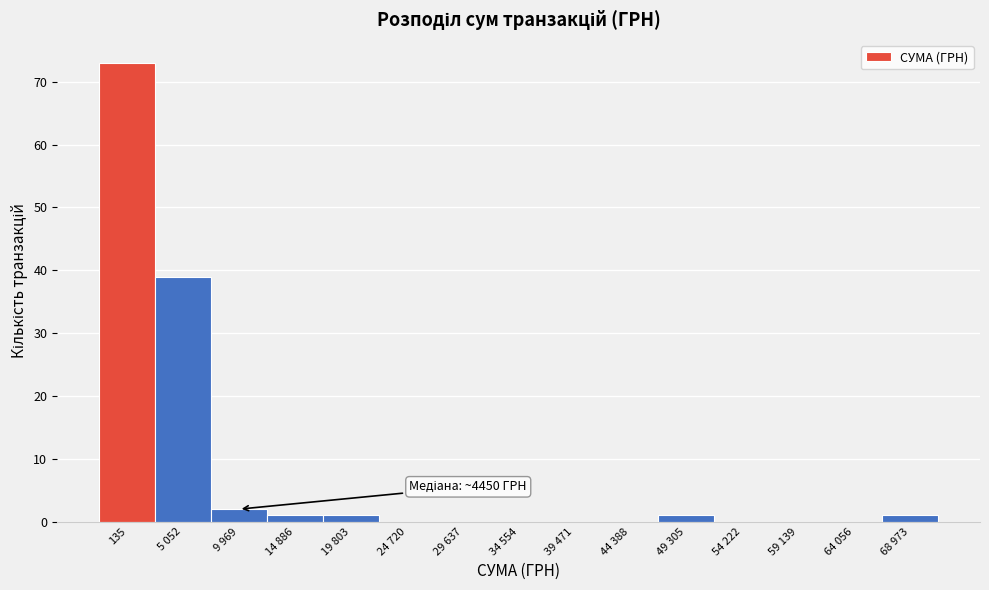

Reading left to right, list all the values displayed in this chart.

135=73	5 052=39	9 969=2	14 886=1	19 803=1	24 720=0	29 637=0	34 554=0	39 471=0	44 388=0	49 305=1	54 222=0	59 139=0	64 056=0	68 973=1